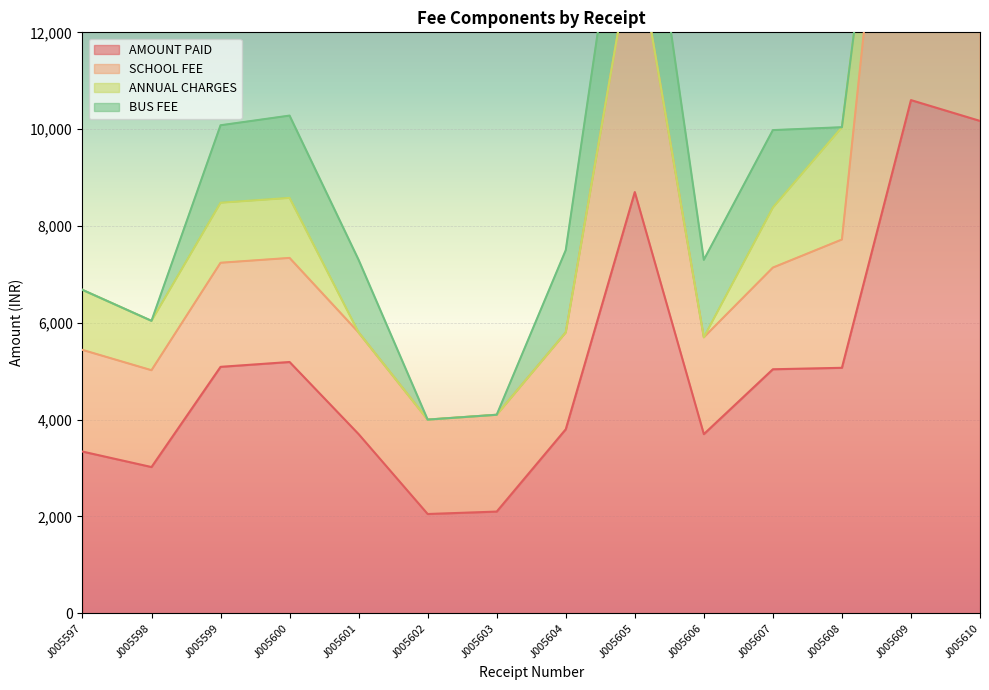

What is the spread (max minus min) of values at J005597?

3340